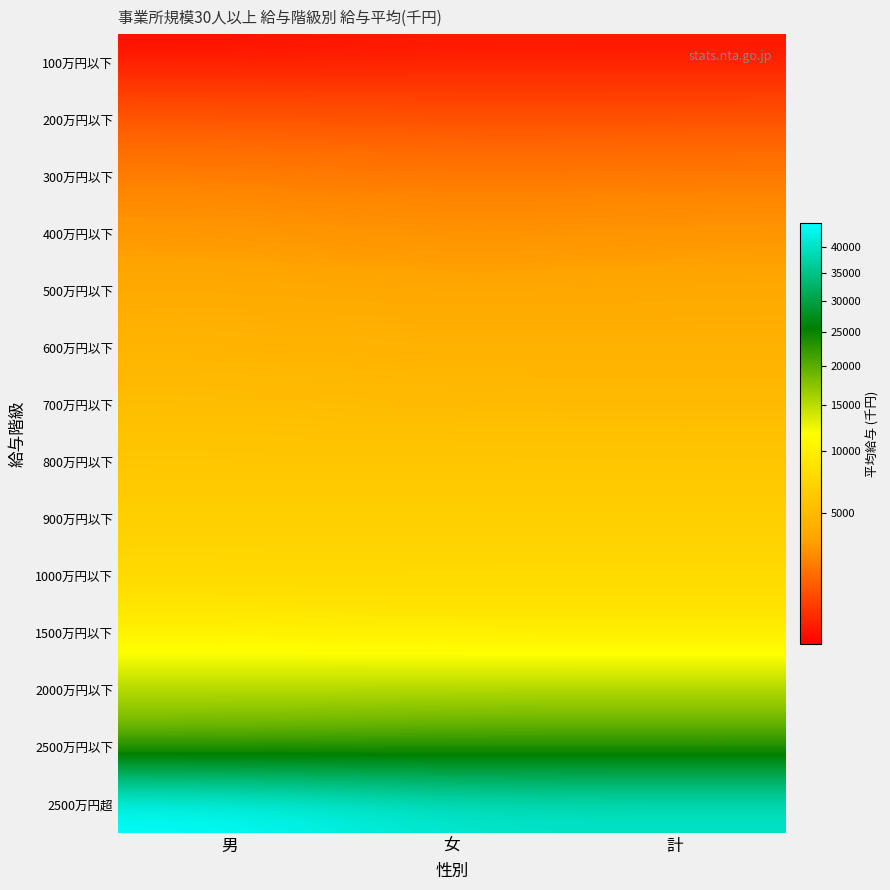

What is the difference between the highest and lowest values at 計?

39751